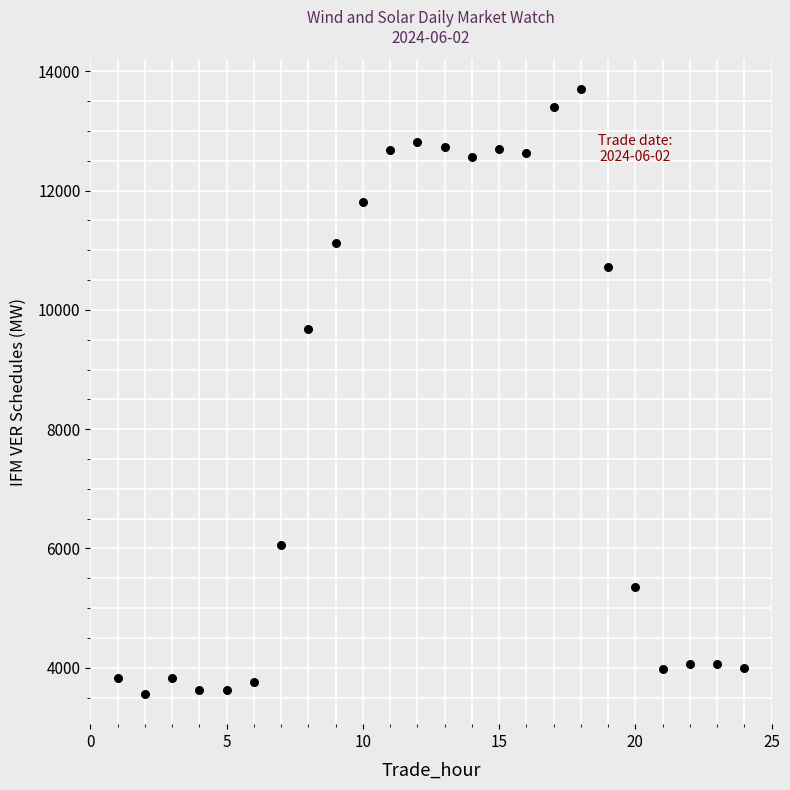

What Y value in the scatter plot is closest to 8628?

9681.1